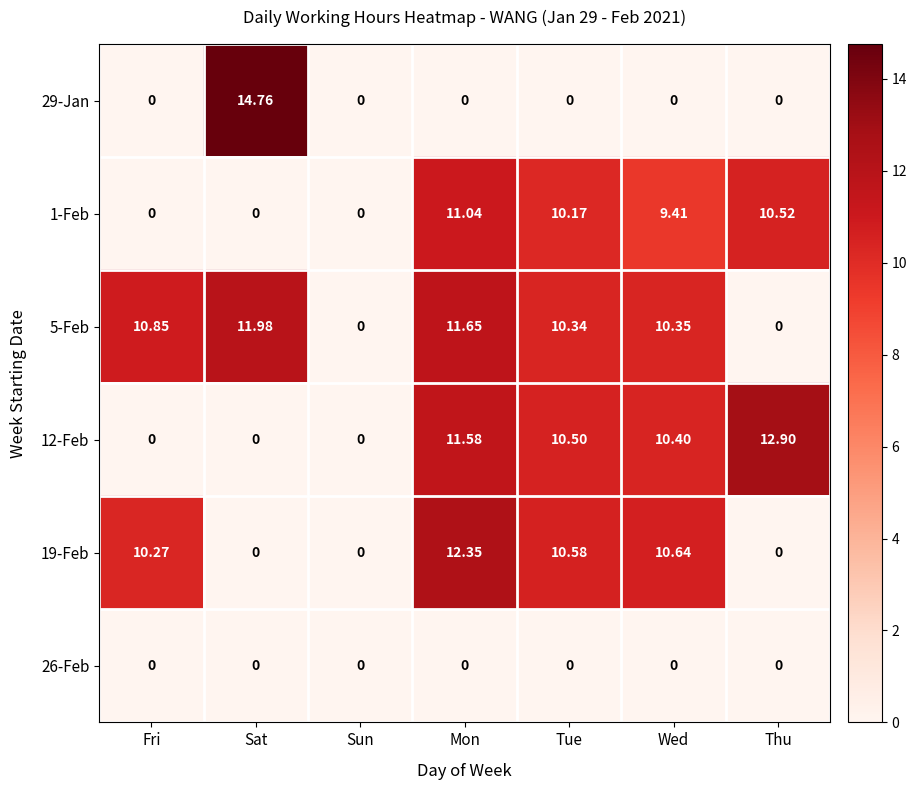

At how many categories does at least one series exceed 7?

6